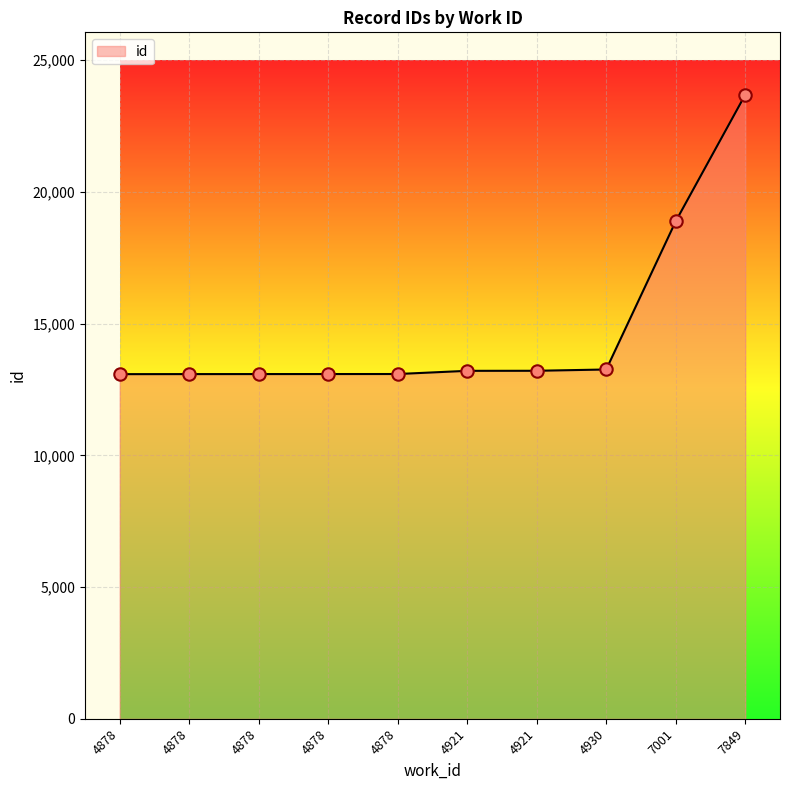

How many lines are shown in the chart?

1